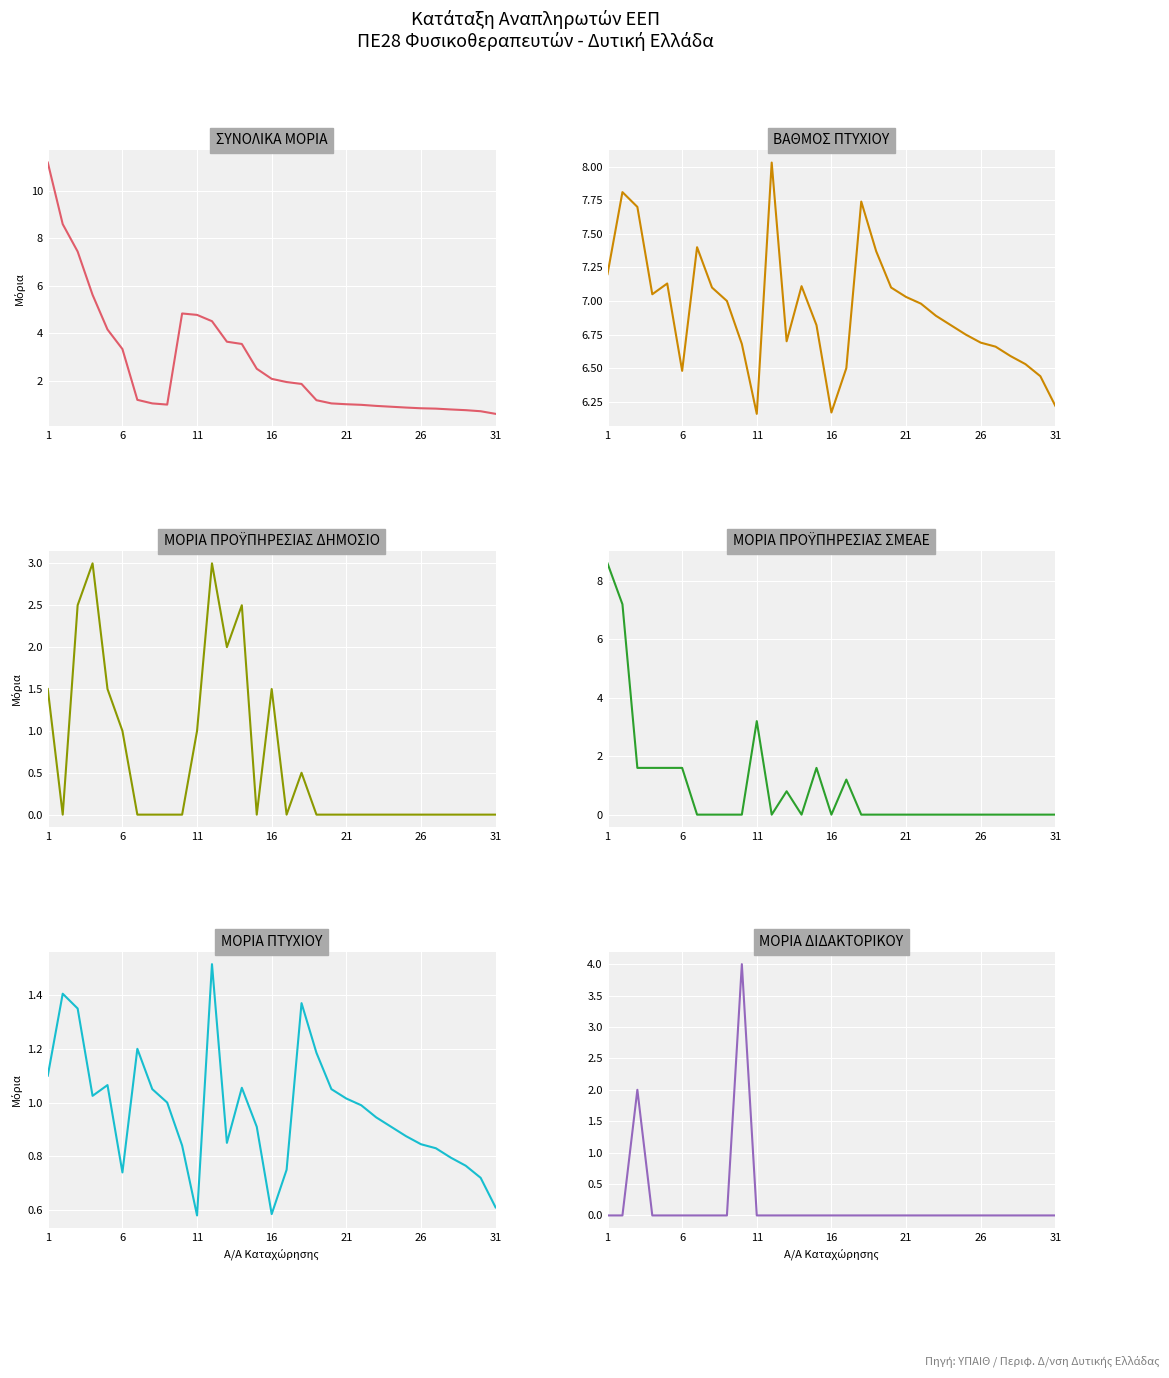

Reading left to right, list all the values displayed in this chart.

ΣΥΝΟΛΙΚΑ ΜΟΡΙΑ: 11.2	8.6	7.4	5.6	4.2	3.3	1.2	1.0	1.0	4.8	4.8	4.5	3.6	3.6	2.5	2.1	2.0	1.9	1.2	1.0	1.0	1.0	0.9	0.9	0.9	0.8	0.8	0.8	0.8	0.7	0.6
ΒΑΘΜΟΣ ΠΤΥΧΙΟΥ: 7.2	7.8	7.7	7.0	7.1	6.5	7.4	7.1	7.0	6.7	6.2	8.0	6.7	7.1	6.8	6.2	6.5	7.7	7.4	7.1	7.0	7.0	6.9	6.8	6.8	6.7	6.7	6.6	6.5	6.4	6.2
ΜΟΡΙΑ ΠΡΟΫΠΗΡΕΣΙΑΣ ΔΗΜΟΣΙΟ: 1.5	0.0	2.5	3.0	1.5	1.0	0.0	0.0	0.0	0.0	1.0	3.0	2.0	2.5	0.0	1.5	0.0	0.5	0.0	0.0	0.0	0.0	0.0	0.0	0.0	0.0	0.0	0.0	0.0	0.0	0.0
ΜΟΡΙΑ ΠΡΟΫΠΗΡΕΣΙΑΣ ΣΜΕΑΕ: 8.6	7.2	1.6	1.6	1.6	1.6	0.0	0.0	0.0	0.0	3.2	0.0	0.8	0.0	1.6	0.0	1.2	0.0	0.0	0.0	0.0	0.0	0.0	0.0	0.0	0.0	0.0	0.0	0.0	0.0	0.0
ΜΟΡΙΑ ΠΤΥΧΙΟΥ: 1.1	1.4	1.4	1.0	1.1	0.7	1.2	1.0	1.0	0.8	0.6	1.5	0.9	1.1	0.9	0.6	0.8	1.4	1.2	1.0	1.0	1.0	0.9	0.9	0.9	0.8	0.8	0.8	0.8	0.7	0.6
ΜΟΡΙΑ ΔΙΔΑΚΤΟΡΙΚΟΥ: 0.0	0.0	2.0	0.0	0.0	0.0	0.0	0.0	0.0	4.0	0.0	0.0	0.0	0.0	0.0	0.0	0.0	0.0	0.0	0.0	0.0	0.0	0.0	0.0	0.0	0.0	0.0	0.0	0.0	0.0	0.0